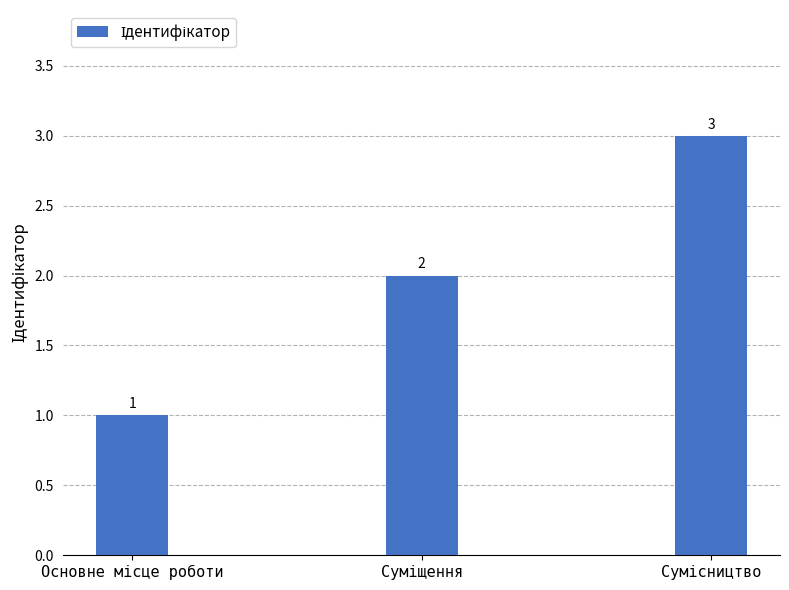

How many values are between 1 and 3?

3